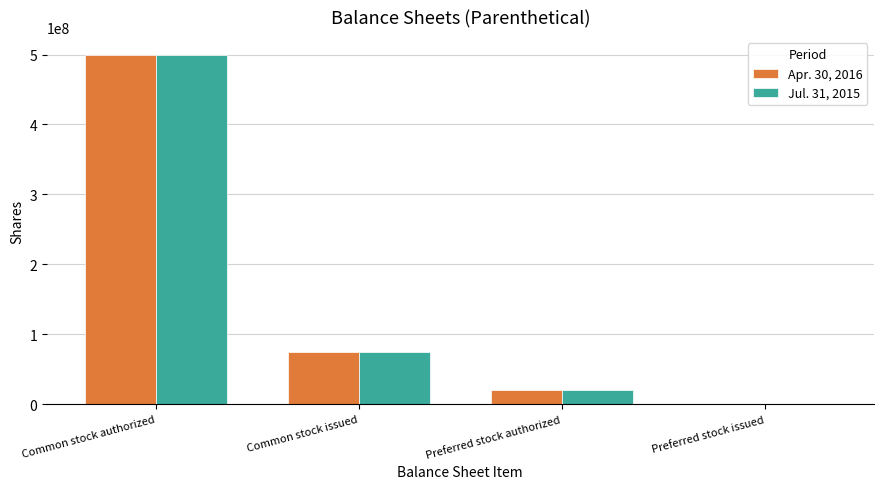

Reading right to left, extract all data points from this chart.

Apr. 30, 2016: Preferred stock issued=0	Preferred stock authorized=20000000	Common stock issued=75000000	Common stock authorized=500000000
Jul. 31, 2015: Preferred stock issued=0	Preferred stock authorized=20000000	Common stock issued=75000000	Common stock authorized=500000000